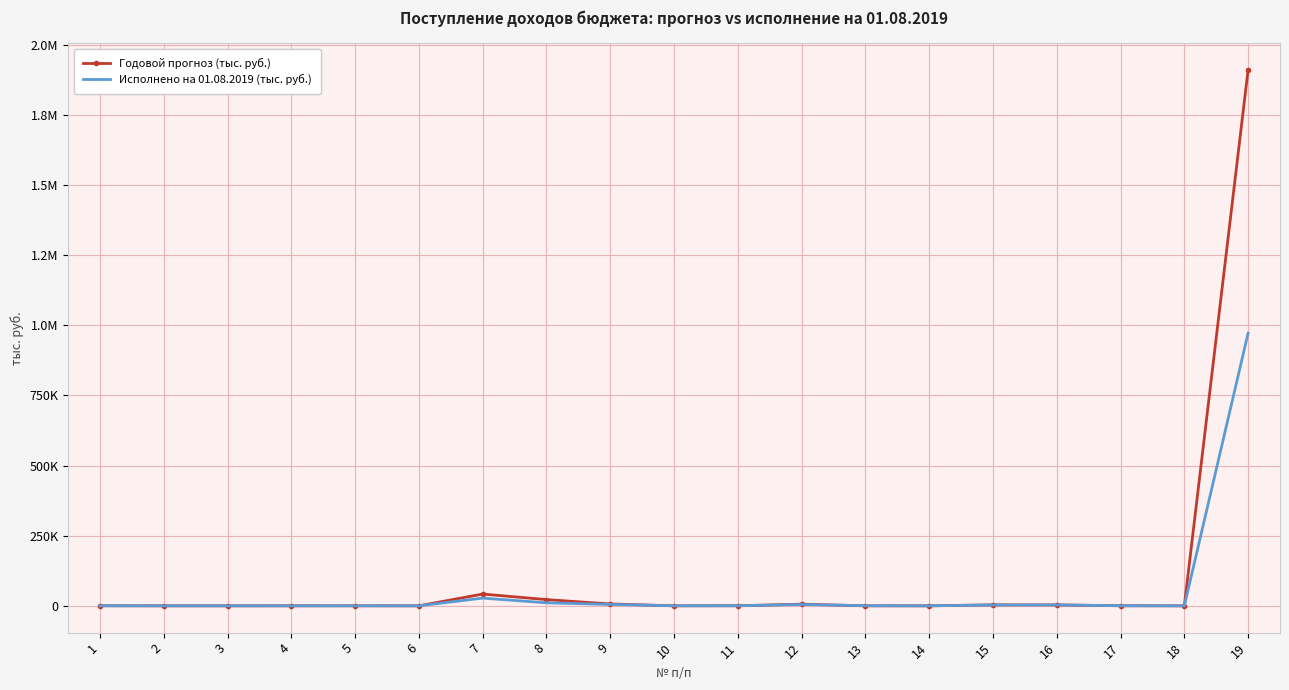

What are all the series names shown in the legend?

Годовой прогноз (тыс. руб.), Исполнено на 01.08.2019 (тыс. руб.)